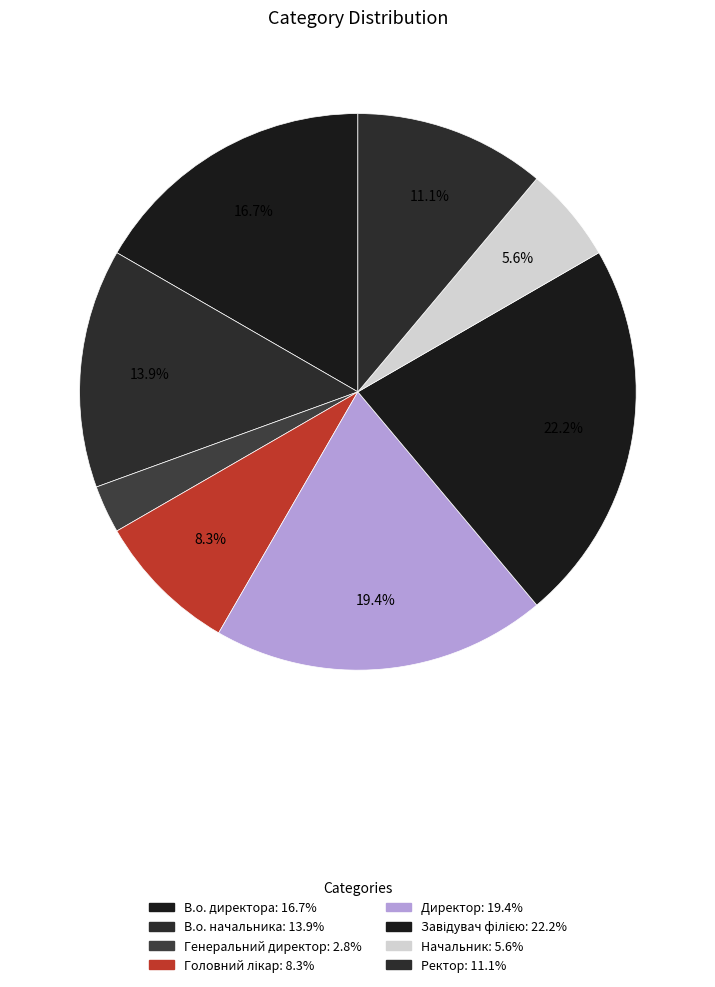

To the nearest percent, what is the average slice percentage?

12%